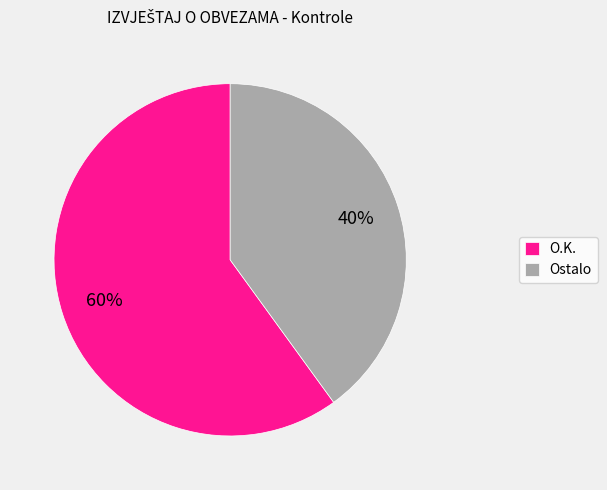

To the nearest percent, what portion does O.K. represent?

60%